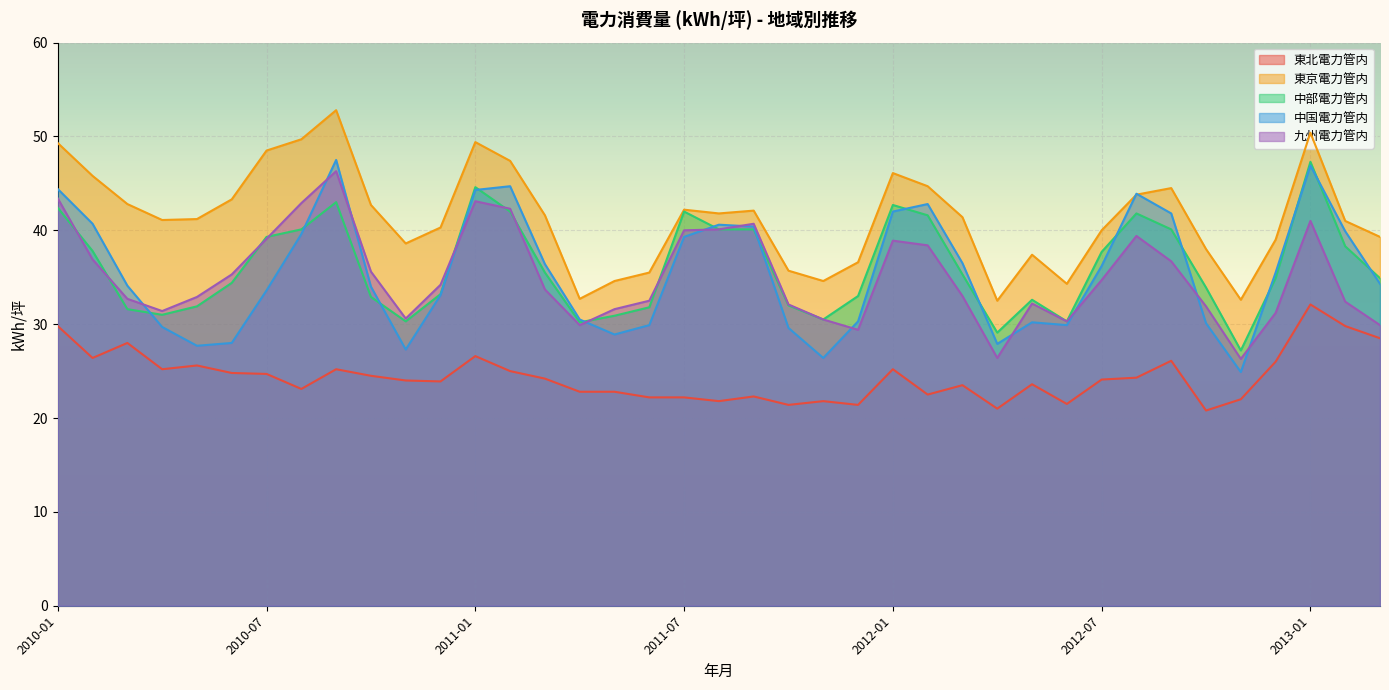

How many interior local peaks does the 中部電力管内 series have?

7